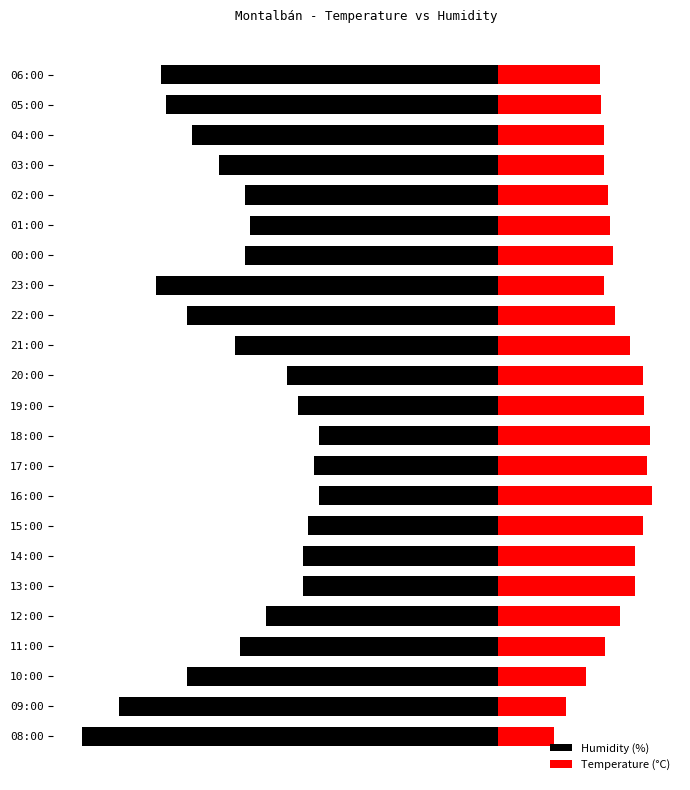

What is the value of the Temperature (°C) bar at the 15th from the left?

22.2